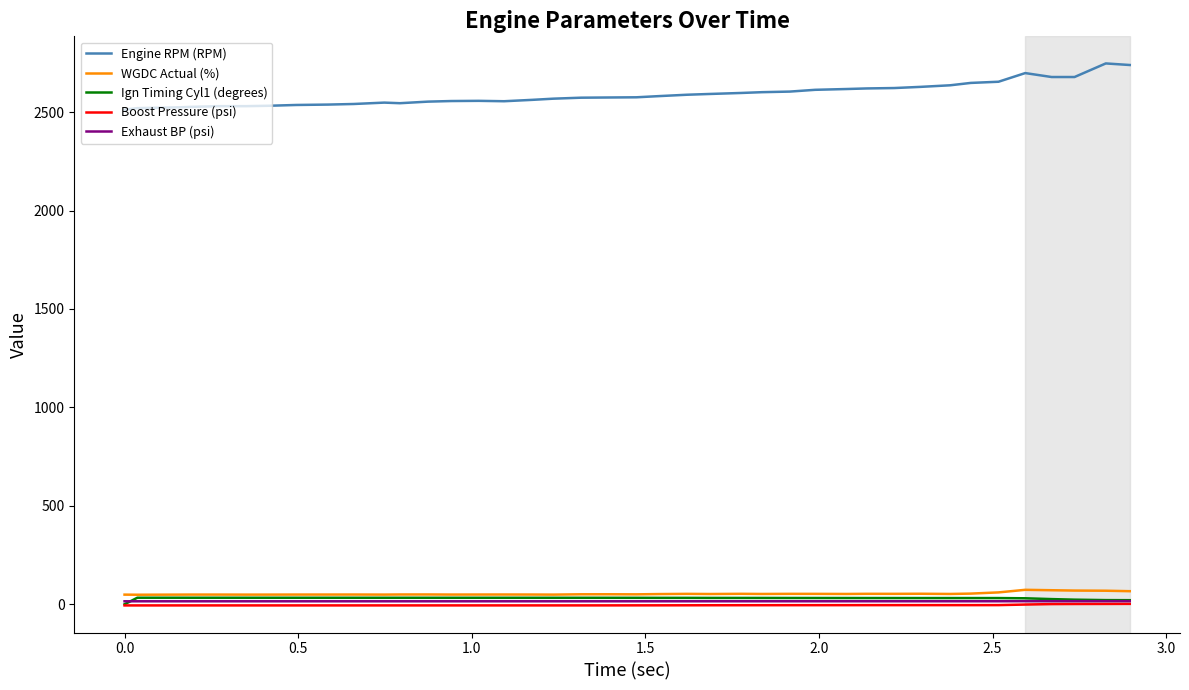

What is the highest value of the WGDC Actual (%) series?

73.4